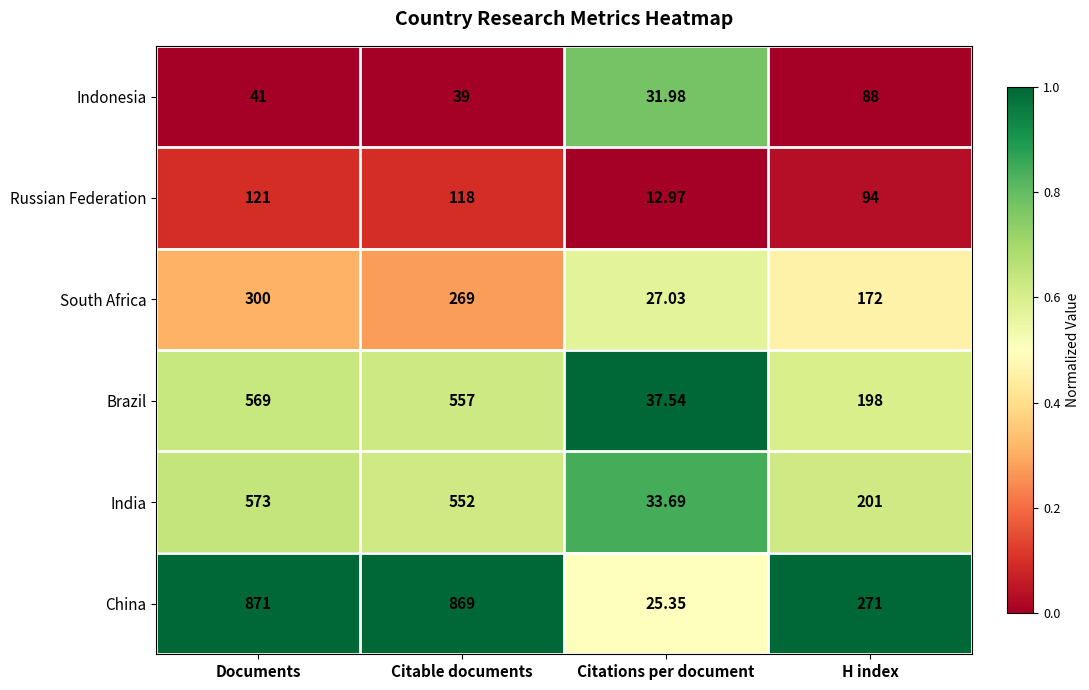

Where is Brazil nearest to the value 303?

H index